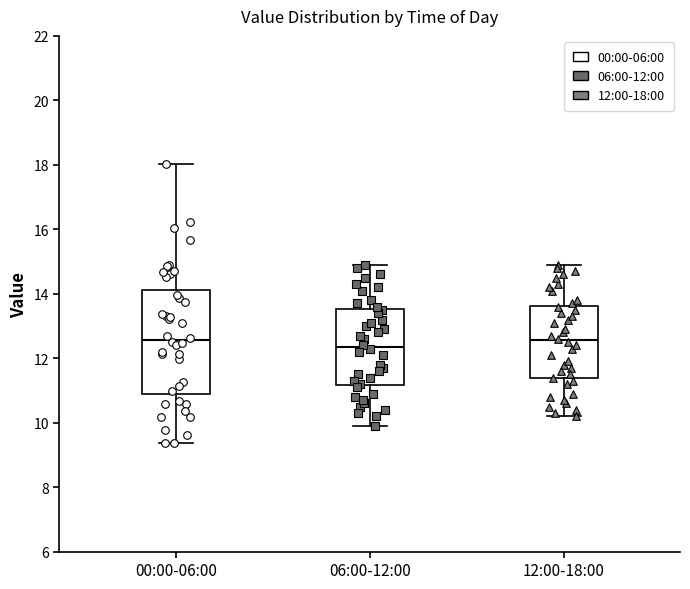

Reading left to right, read every box against the y-axis: the position of its median line, the range the box covers, and the ends of its whiskers. The values are not printed on the chart, so give them approximately, as read against the axis.

00:00-06:00: median 12.6, box 10.8 to 14.2, whiskers 9.4 to 18.0
06:00-12:00: median 12.4, box 11.2 to 13.6, whiskers 10.0 to 15.0
12:00-18:00: median 12.6, box 11.4 to 13.6, whiskers 10.2 to 15.0